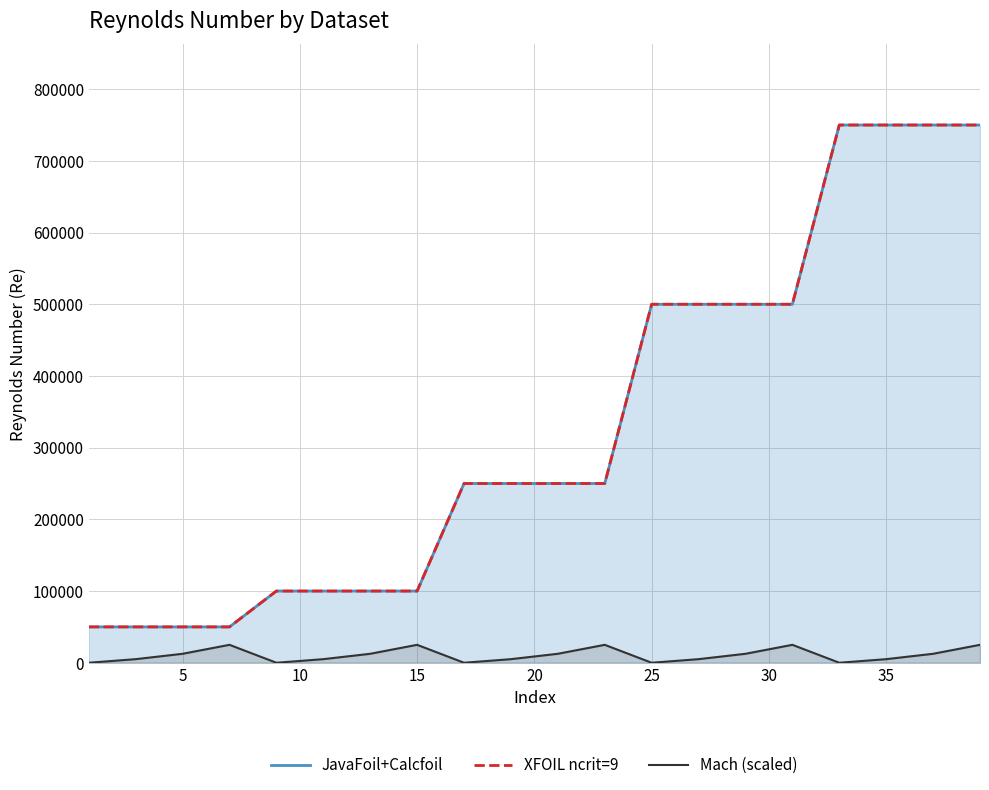

What is the average value of the JavaFoil+Calcfoil series?

330000